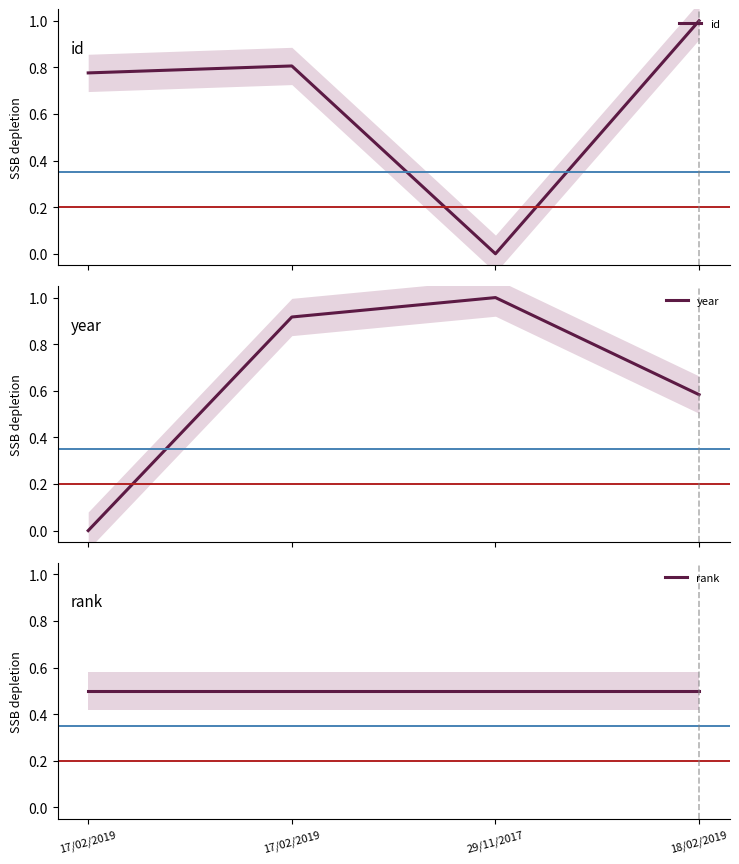

Is the value of id at 17/02/2019 greater than the value of year at 17/02/2019?

Yes